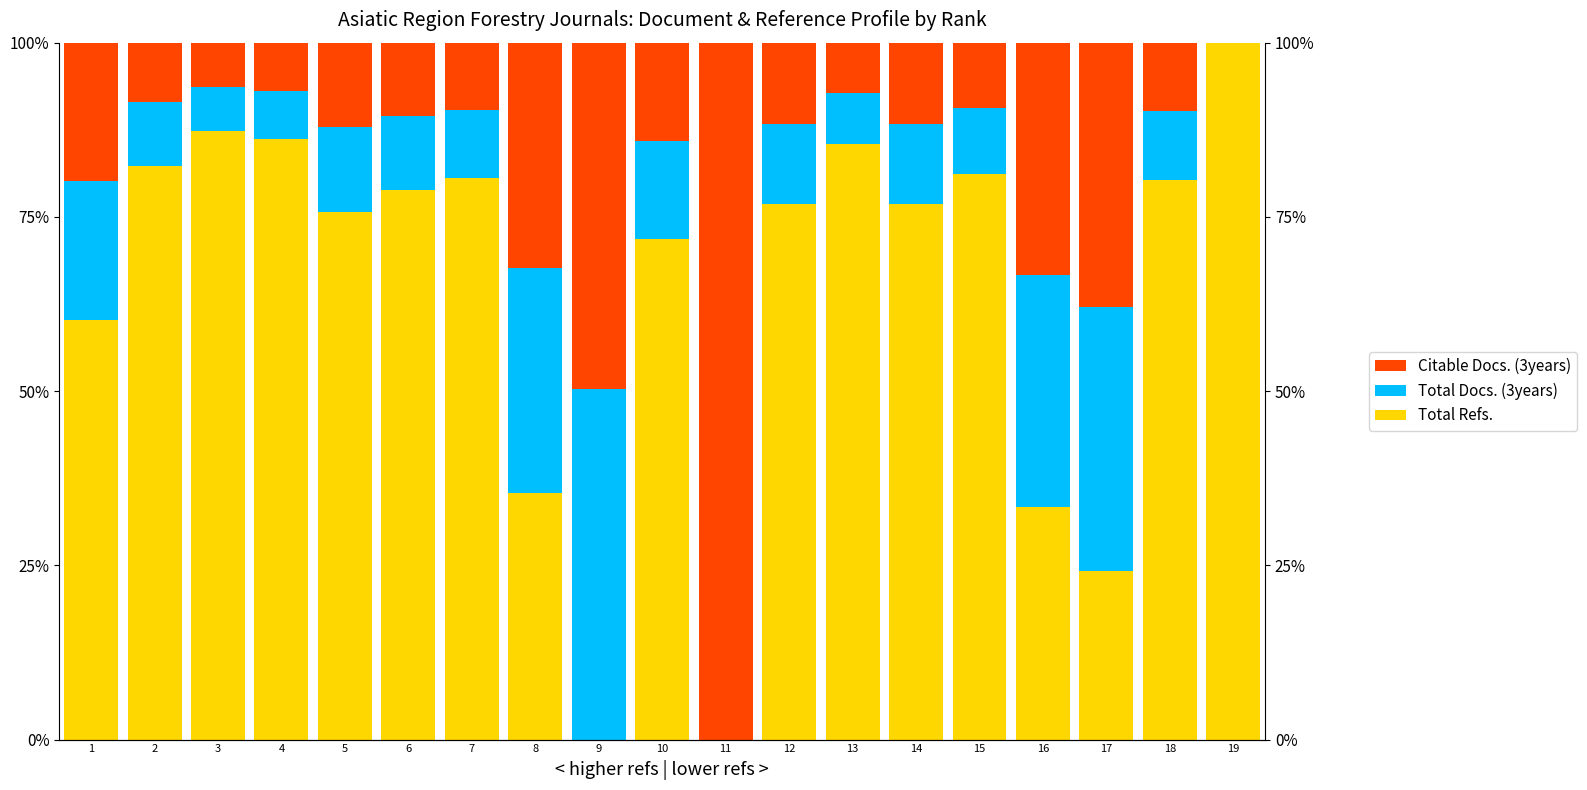

At 14, list the series in order from largest to smallest.

Total Refs., Citable Docs. (3years), Total Docs. (3years)